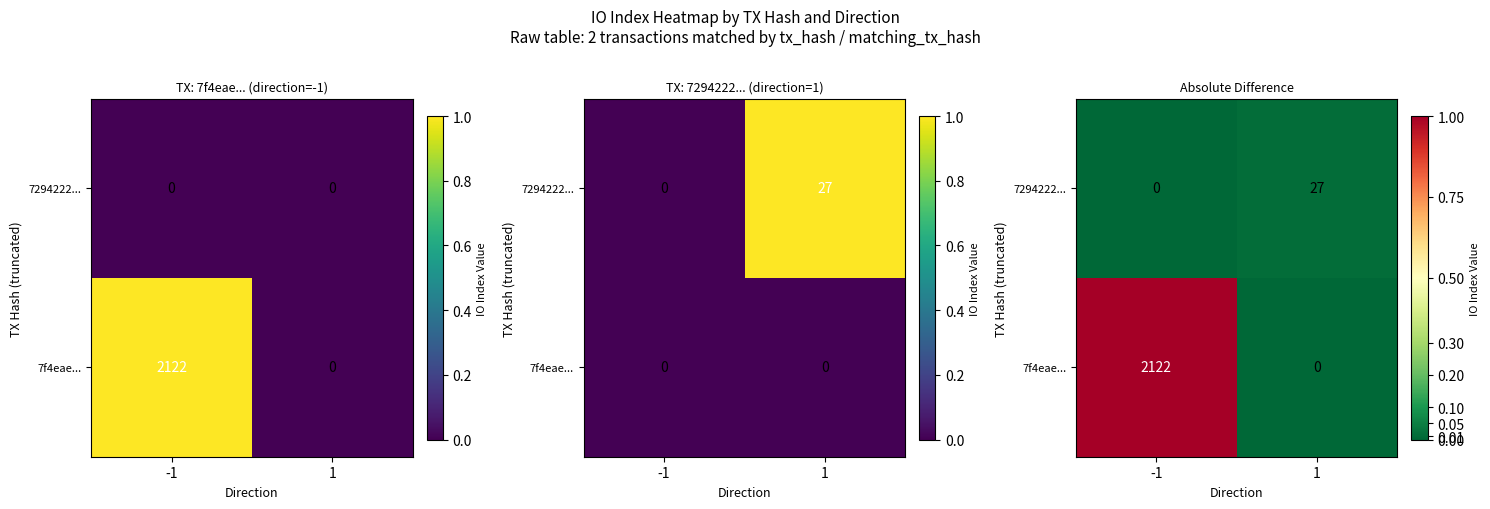

At which label is 7f4eae... closest to 0?

1